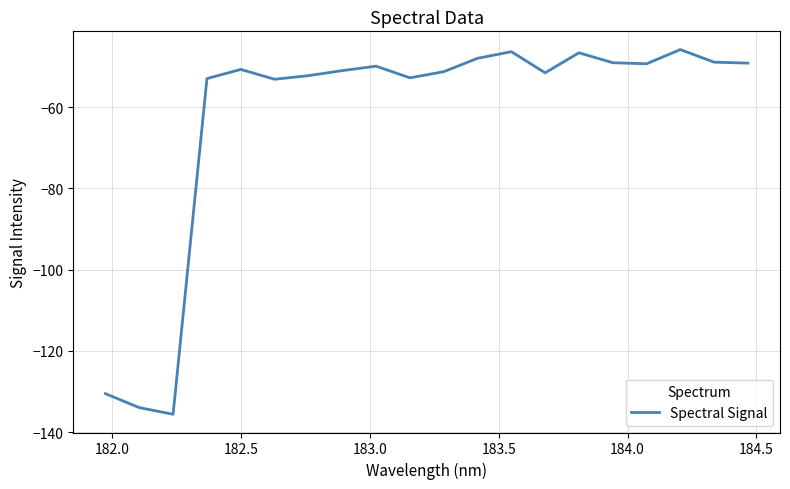

What is the minimum value shown in the chart?

-135.6